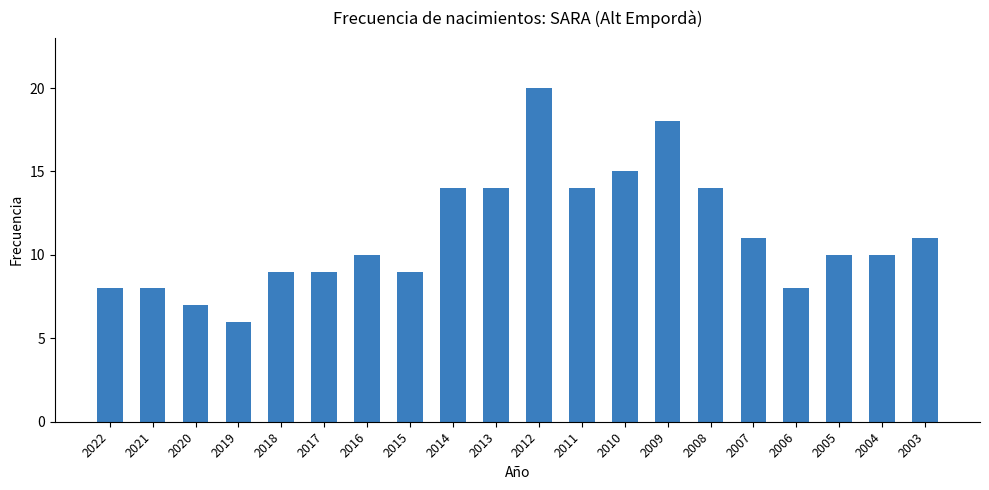

What is the minimum value shown in the chart?

6